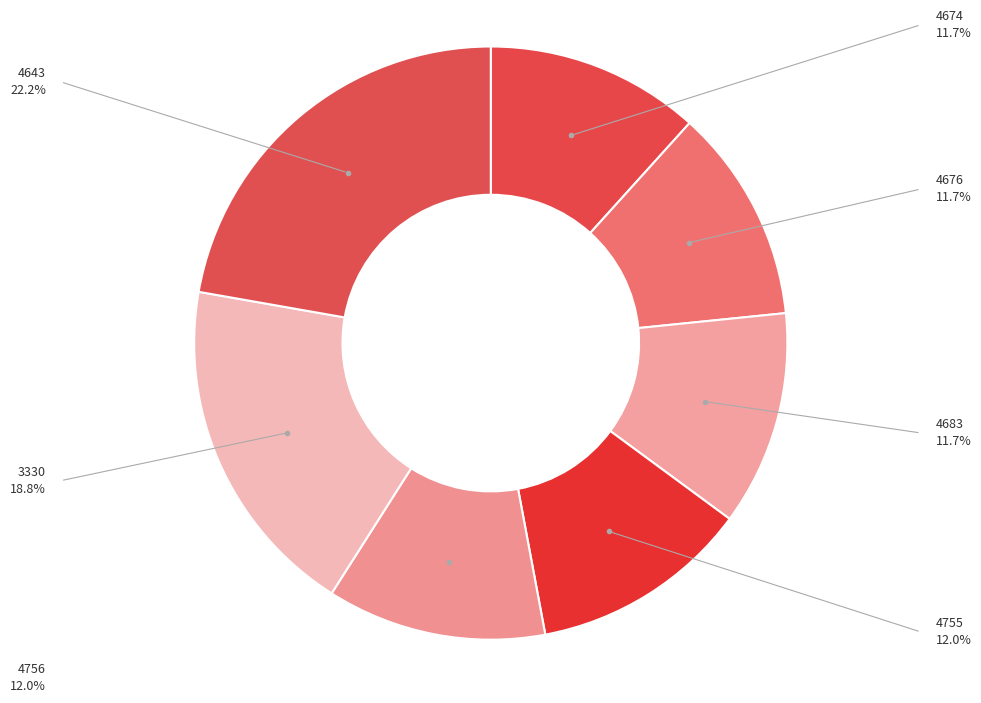

Combined, do 4756 and 4683 account for over 50%?

No